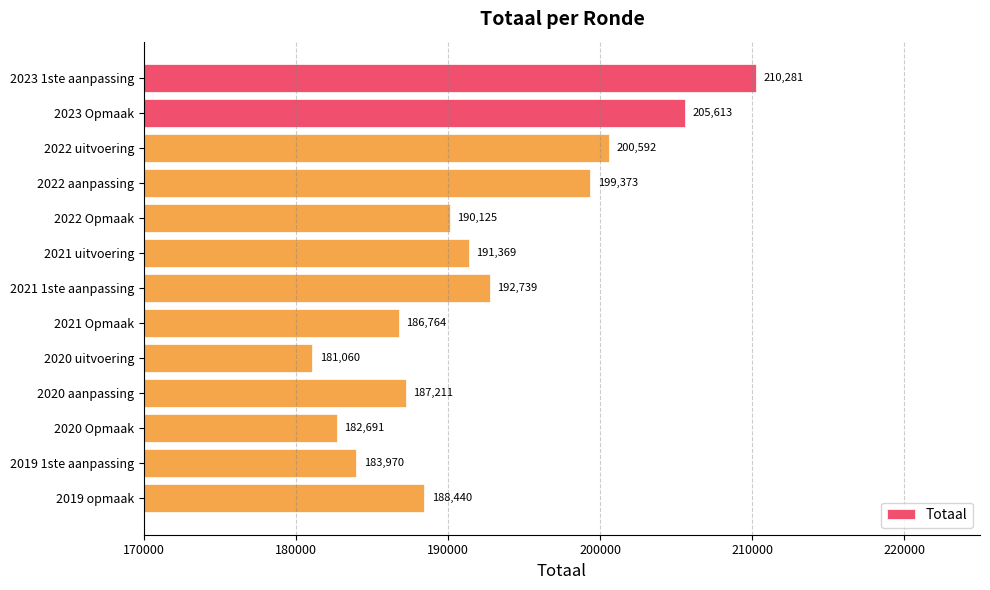

True or false: the data shows 186764 at 2021 Opmaak.

True